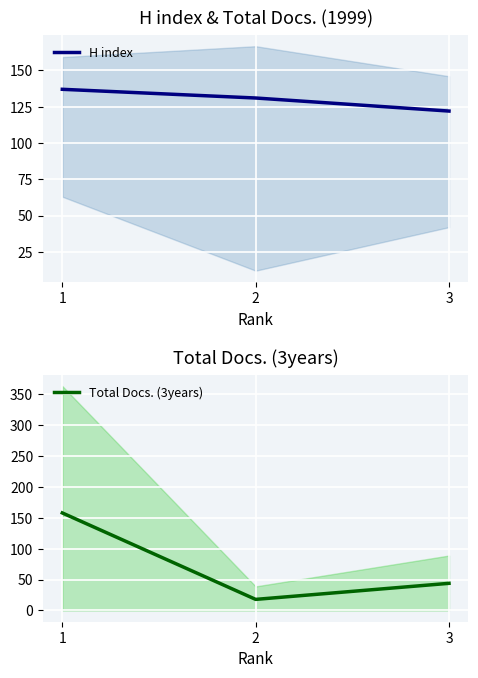

What is the value of the H index point at the 1st from the left?

137